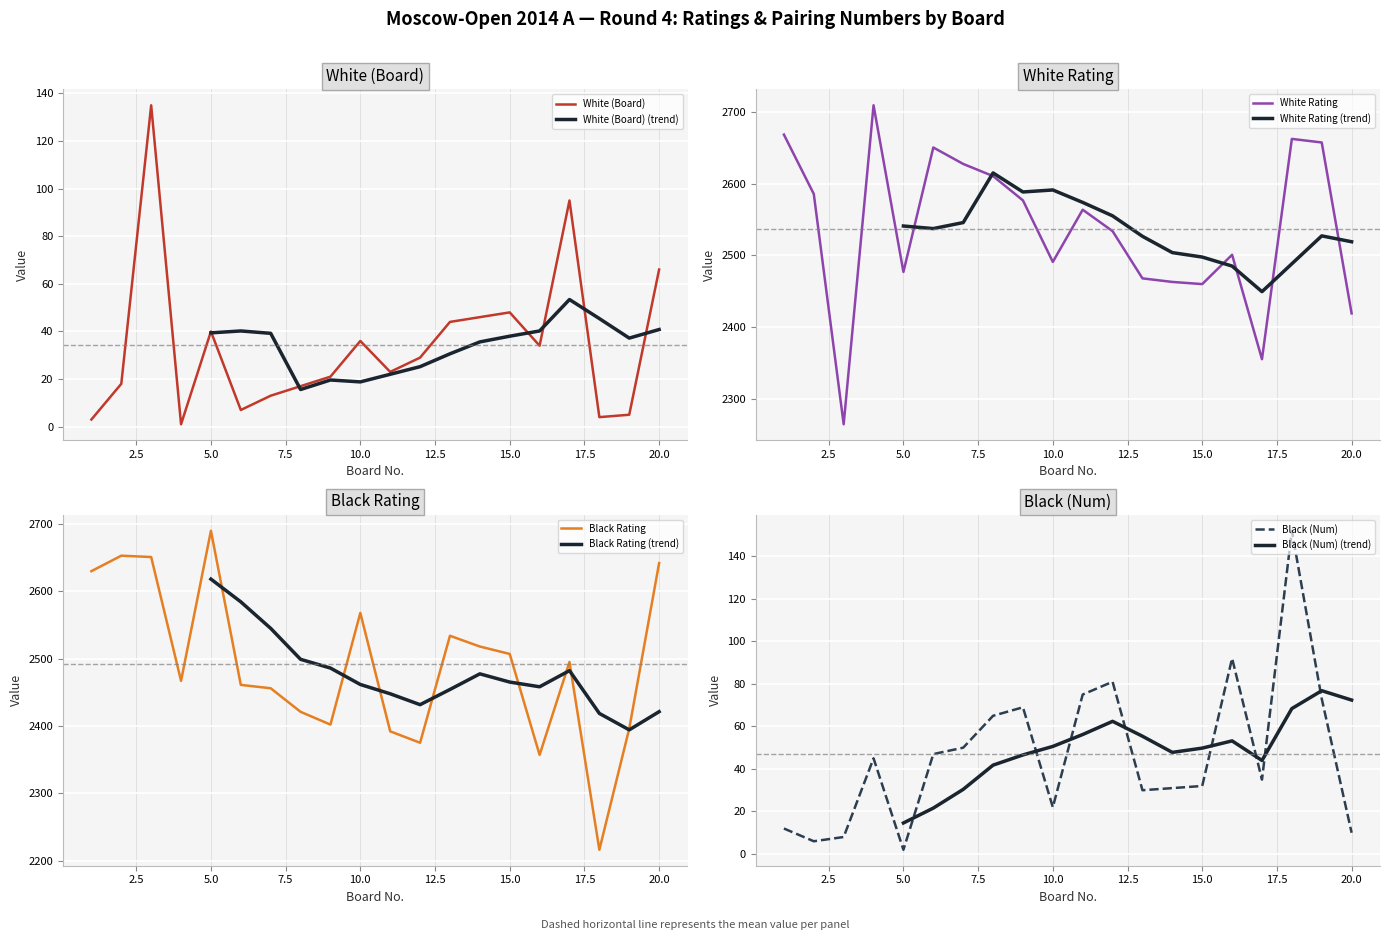

What is the sum of all White Rating values?

50749